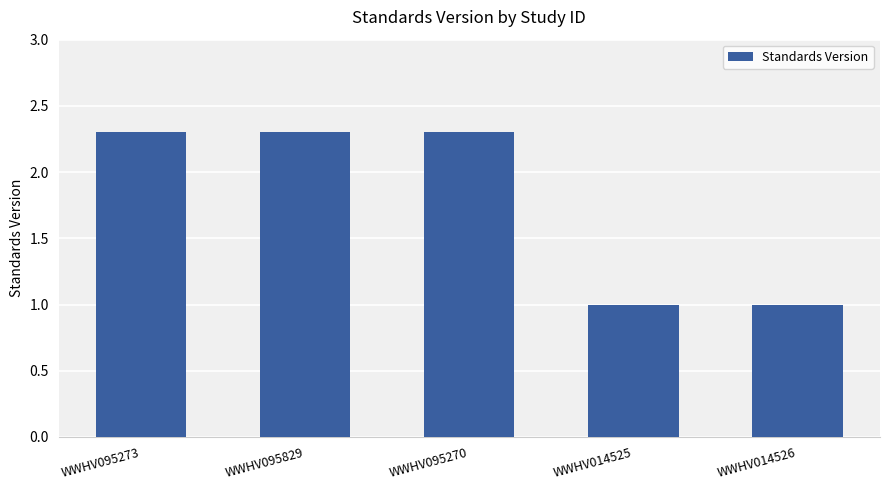

How many series are shown in this chart?

1